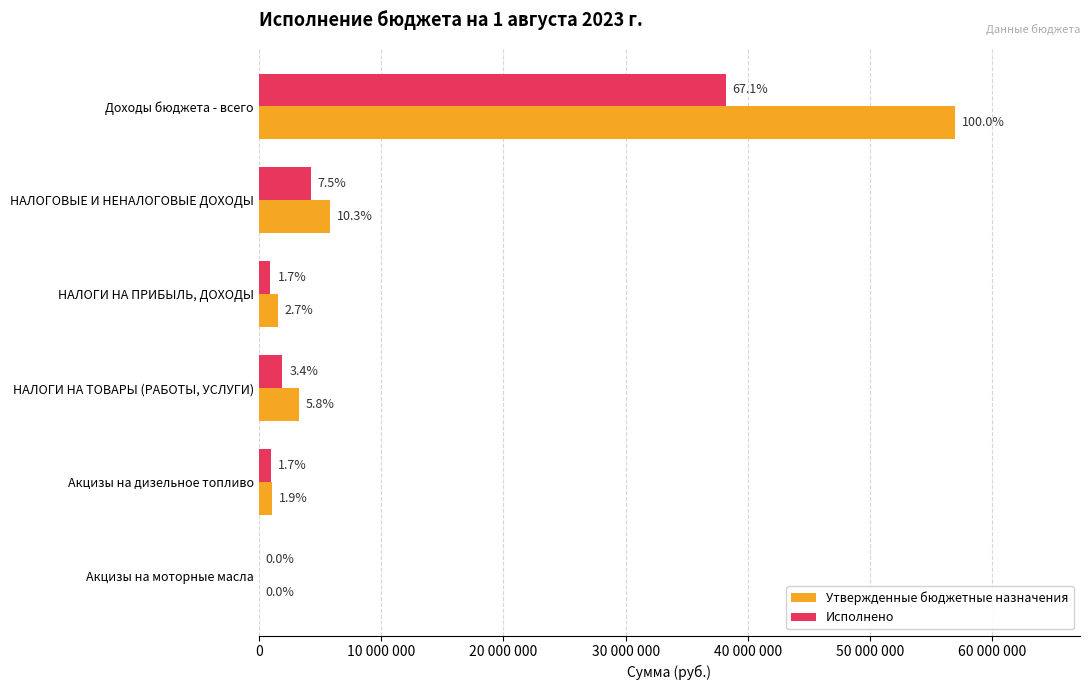

What is the value of the Утвержденные бюджетные назначения bar at the 2nd from the left?

5849800.0